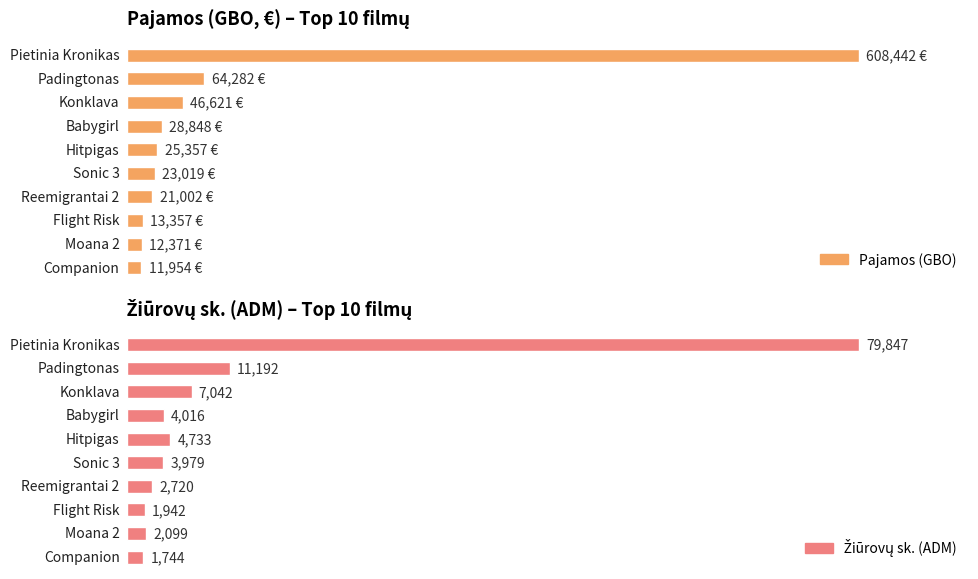

Where does the Pajamos (GBO) series first go above 25357?

Pietinia Kronikas